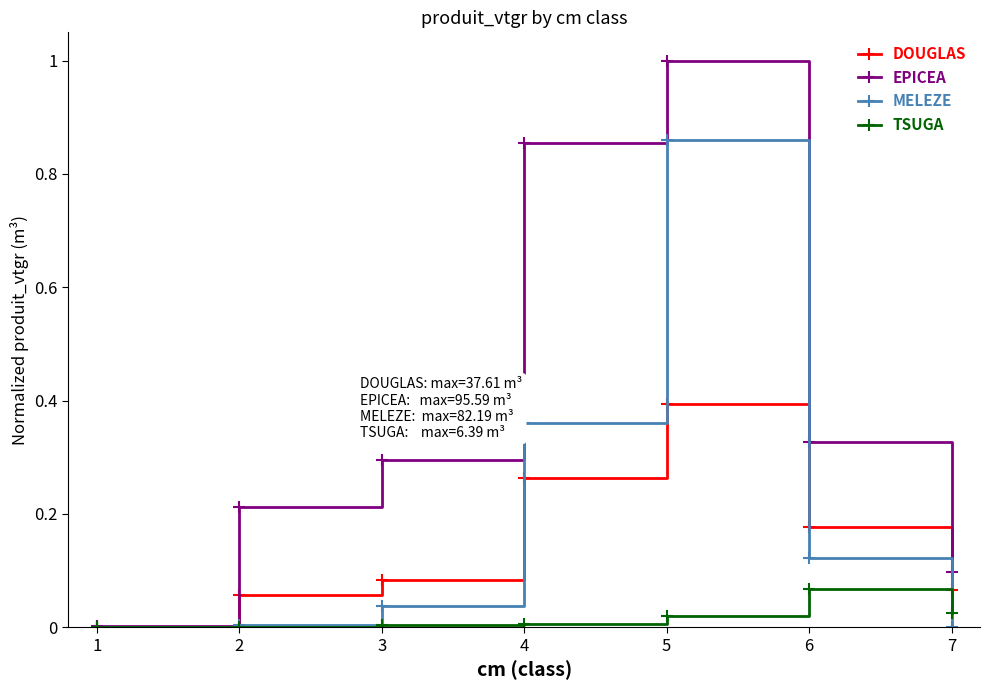

Which series has the largest range (max minus min)?

EPICEA